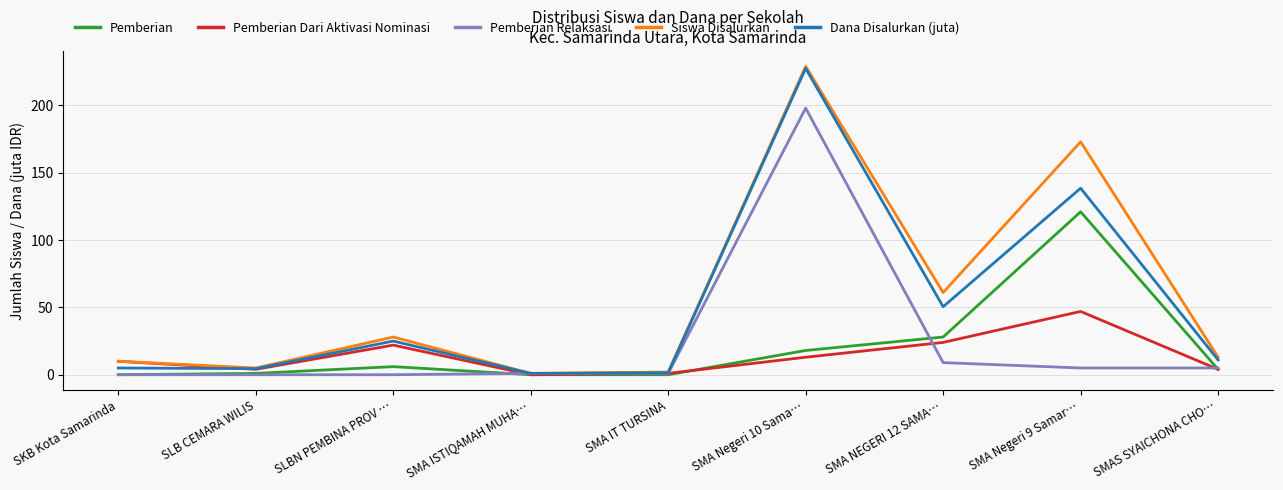

What is the total value across all series at SMA Negeri 10 Sama…?

685.5